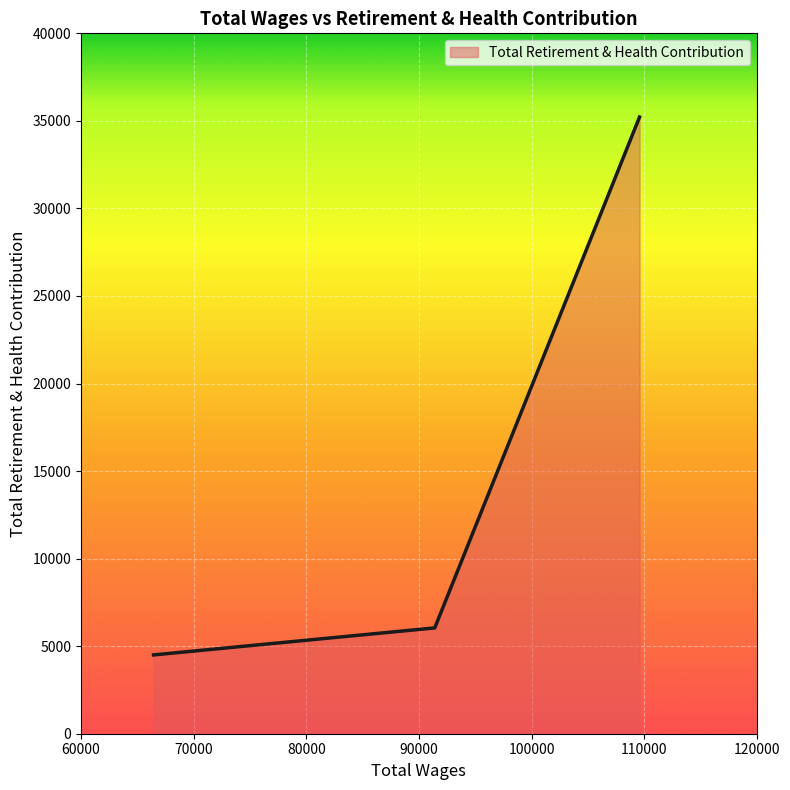

What is the average value?

15254